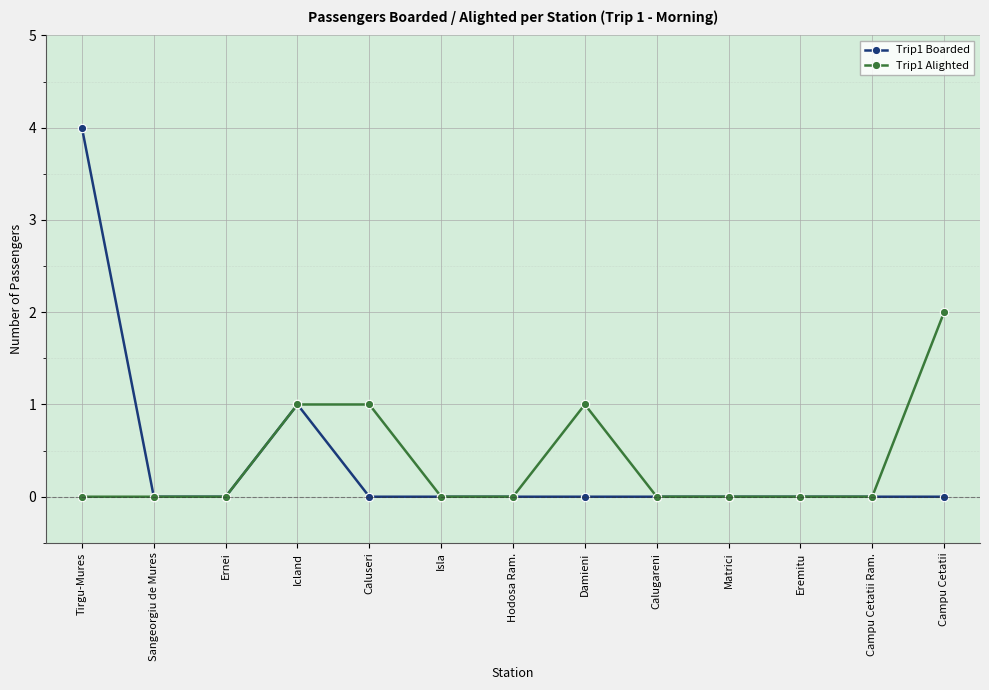

At which category is the sum across all series the highest?

Tirgu-Mures